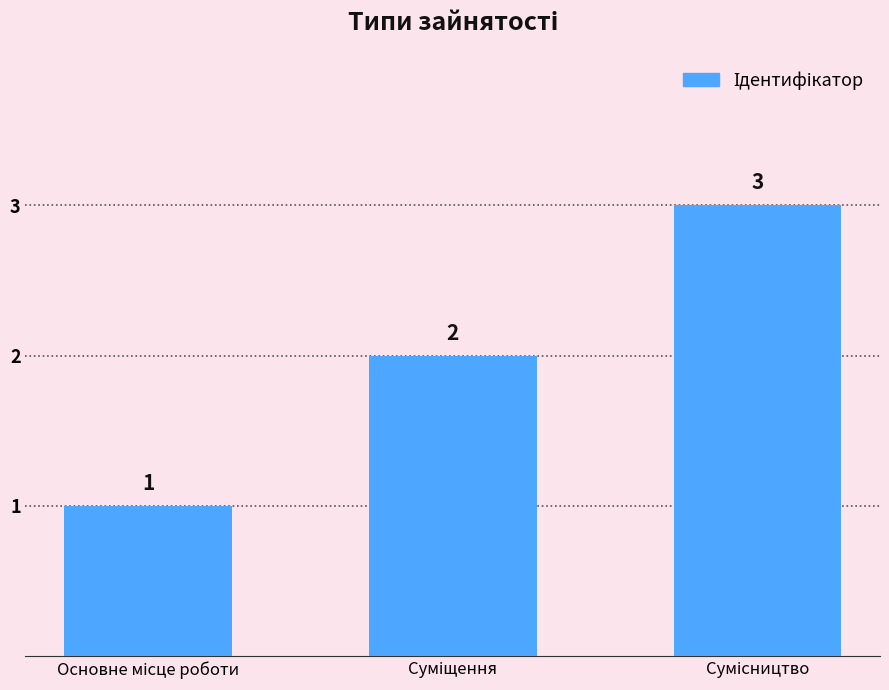

What is the value of the 1st bar from the left?

1